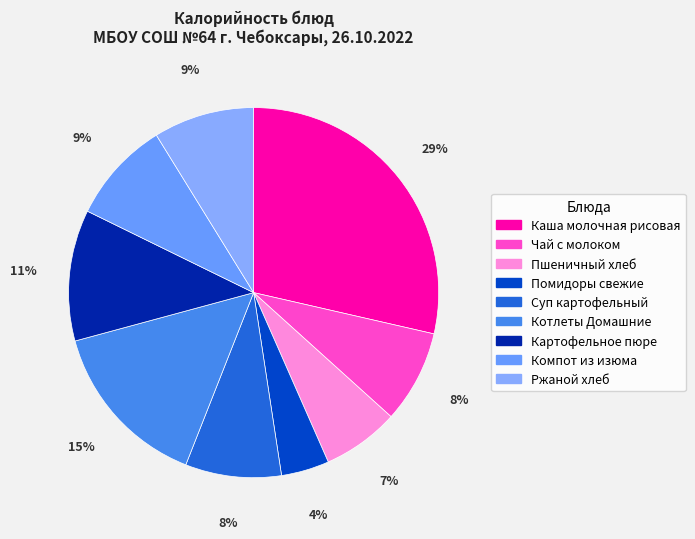

What is the largest slice in the pie chart?

Каша молочная рисовая